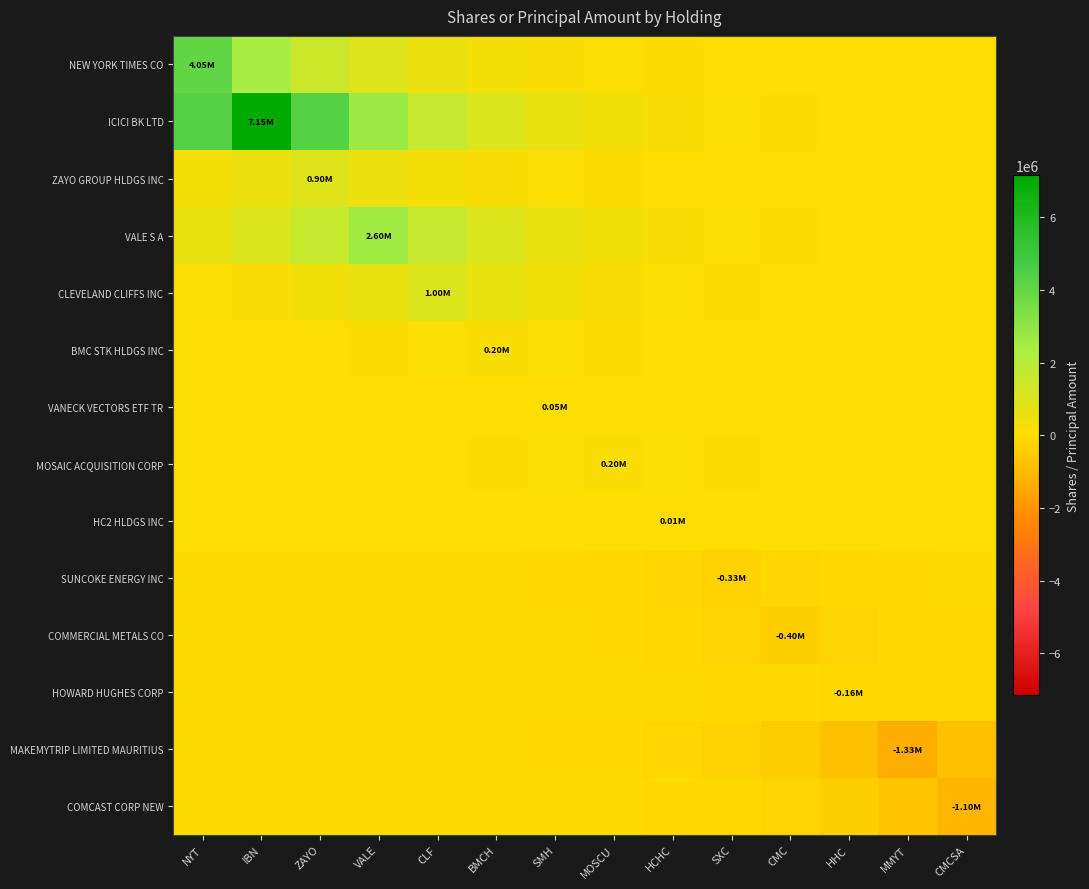

Reading left to right, what are all the values shown in this chart?

NEW YORK TIMES CO: NYT=4050000.0	IBN=2456449.2	ZAYO=1489911.7	VALE=903677.1	CLF=548107.9	BMCH=332444.2	SMH=201637.6	MOSCU=122299.4	HCHC=74178.3	SXC=44991.4	CMC=27288.7	HHC=16551.4	MMYT=10038.9	CMCSA=6088.9
ICICI BK LTD: NYT=4336694.2	IBN=7150000.0	ZAYO=4336694.2	VALE=2630338.0	CLF=1595380.6	BMCH=967647.3	SMH=586907.7	MOSCU=355977.5	HCHC=215911.3	SXC=130956.8	CMC=79429.3	HHC=48176.3	MMYT=29220.4	CMCSA=17723.1
ZAYO GROUP HLDGS INC: NYT=331091.5	IBN=545877.6	ZAYO=900000.0	VALE=545877.6	CLF=331091.5	BMCH=200817.1	SMH=121801.8	MOSCU=73876.5	HCHC=44808.4	SXC=27177.6	CMC=16484.1	HHC=9998.1	MMYT=6064.2	CMCSA=3678.1
VALE S A: NYT=580138.4	IBN=956486.5	ZAYO=1576979.7	VALE=2600000.0	CLF=1576979.7	BMCH=956486.5	SMH=580138.4	MOSCU=351871.7	HCHC=213421.0	SXC=129446.4	CMC=78513.2	HHC=47620.7	MMYT=28883.4	CMCSA=17518.7
CLEVELAND CLIFFS INC: NYT=135335.3	IBN=223130.2	ZAYO=367879.4	VALE=606530.7	CLF=1000000.0	BMCH=606530.7	SMH=367879.4	MOSCU=223130.2	HCHC=135335.3	SXC=82085.0	CMC=49787.1	HHC=30197.4	MMYT=18315.6	CMCSA=11109.0
BMC STK HLDGS INC: NYT=16417.0	IBN=27067.1	ZAYO=44626.0	VALE=73575.9	CLF=121306.1	BMCH=200000.0	SMH=121306.1	MOSCU=73575.9	HCHC=44626.0	SXC=27067.1	CMC=16417.0	HHC=9957.4	MMYT=6039.5	CMCSA=3663.1
VANECK VECTORS ETF TR: NYT=2489.4	IBN=4104.2	ZAYO=6766.8	VALE=11156.5	CLF=18394.0	BMCH=30326.5	SMH=50000.0	MOSCU=30326.5	HCHC=18394.0	SXC=11156.5	CMC=6766.8	HHC=4104.2	MMYT=2489.4	CMCSA=1509.9
MOSAIC ACQUISITION CORP: NYT=6039.5	IBN=9957.4	ZAYO=16417.0	VALE=27067.1	CLF=44626.0	BMCH=73575.9	SMH=121306.1	MOSCU=200000.0	HCHC=121306.1	SXC=73575.9	CMC=44626.0	HHC=27067.1	MMYT=16417.0	CMCSA=9957.4
HC2 HLDGS INC: NYT=183.2	IBN=302.0	ZAYO=497.9	VALE=820.8	CLF=1353.4	BMCH=2231.3	SMH=3678.8	MOSCU=6065.3	HCHC=10000.0	SXC=6065.3	CMC=3678.8	HHC=2231.3	MMYT=1353.4	CMCSA=820.8
SUNCOKE ENERGY INC: NYT=-3610.4	IBN=-5952.6	ZAYO=-9814.1	VALE=-16180.8	CLF=-26677.6	BMCH=-43984.0	SMH=-72517.3	MOSCU=-119560.8	HCHC=-197122.5	SXC=-325000.0	CMC=-197122.5	HHC=-119560.8	MMYT=-72517.3	CMCSA=-43984.0
COMMERCIAL METALS CO: NYT=-2695.2	IBN=-4443.6	ZAYO=-7326.3	VALE=-12079.0	CLF=-19914.8	BMCH=-32834.0	SMH=-54134.1	MOSCU=-89252.1	HCHC=-147151.8	SXC=-242612.3	CMC=-400000.0	HHC=-242612.3	MMYT=-147151.8	CMCSA=-89252.1
HOWARD HUGHES CORP: NYT=-653.9	IBN=-1078.1	ZAYO=-1777.4	VALE=-2930.5	CLF=-4831.6	BMCH=-7965.9	SMH=-13133.6	MOSCU=-21653.6	HCHC=-35700.8	SXC=-58860.7	CMC=-97044.9	HHC=-160000.0	MMYT=-97044.9	CMCSA=-58860.7
MAKEMYTRIP LIMITED MAURITIUS: NYT=-3296.7	IBN=-5435.4	ZAYO=-8961.5	VALE=-14775.0	CLF=-24359.8	BMCH=-40162.5	SMH=-66216.8	MOSCU=-109173.0	HCHC=-179995.9	SXC=-296763.1	CMC=-489279.7	HHC=-806685.8	MMYT=-1330000.0	CMCSA=-806685.8
COMCAST CORP NEW: NYT=-1653.8	IBN=-2726.6	ZAYO=-4495.4	VALE=-7411.7	CLF=-12219.9	BMCH=-20147.2	SMH=-33217.1	MOSCU=-54765.8	HCHC=-90293.5	SXC=-148868.8	CMC=-245443.2	HHC=-404667.4	MMYT=-667183.7	CMCSA=-1100000.0